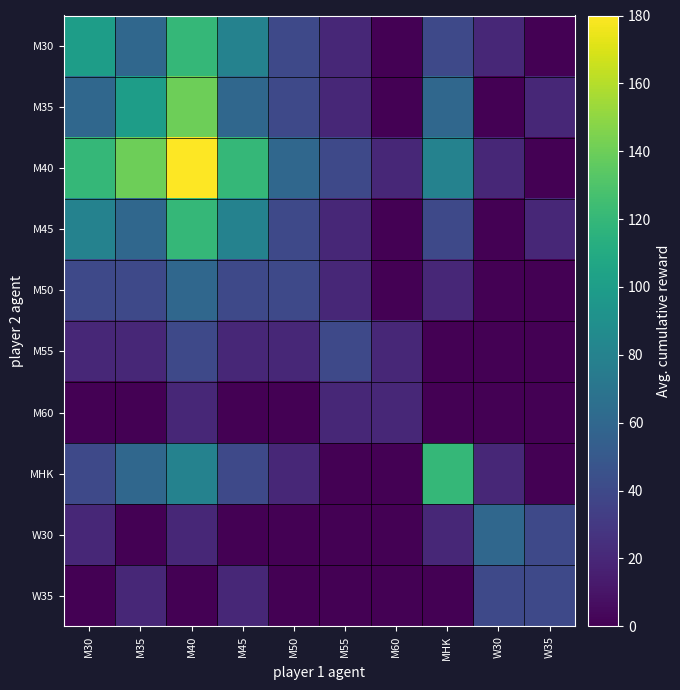

Reading left to right, what are all the values shown in this chart?

M30: M30=100	M35=60	M40=120	M45=80	M50=40	M55=20	M60=0	MHK=40	W30=20	W35=0
M35: M30=60	M35=100	M40=140	M45=60	M50=40	M55=20	M60=0	MHK=60	W30=0	W35=20
M40: M30=120	M35=140	M40=180	M45=120	M50=60	M55=40	M60=20	MHK=80	W30=20	W35=0
M45: M30=80	M35=60	M40=120	M45=80	M50=40	M55=20	M60=0	MHK=40	W30=0	W35=20
M50: M30=40	M35=40	M40=60	M45=40	M50=40	M55=20	M60=0	MHK=20	W30=0	W35=0
M55: M30=20	M35=20	M40=40	M45=20	M50=20	M55=40	M60=20	MHK=0	W30=0	W35=0
M60: M30=0	M35=0	M40=20	M45=0	M50=0	M55=20	M60=20	MHK=0	W30=0	W35=0
MHK: M30=40	M35=60	M40=80	M45=40	M50=20	M55=0	M60=0	MHK=120	W30=20	W35=0
W30: M30=20	M35=0	M40=20	M45=0	M50=0	M55=0	M60=0	MHK=20	W30=60	W35=40
W35: M30=0	M35=20	M40=0	M45=20	M50=0	M55=0	M60=0	MHK=0	W30=40	W35=40